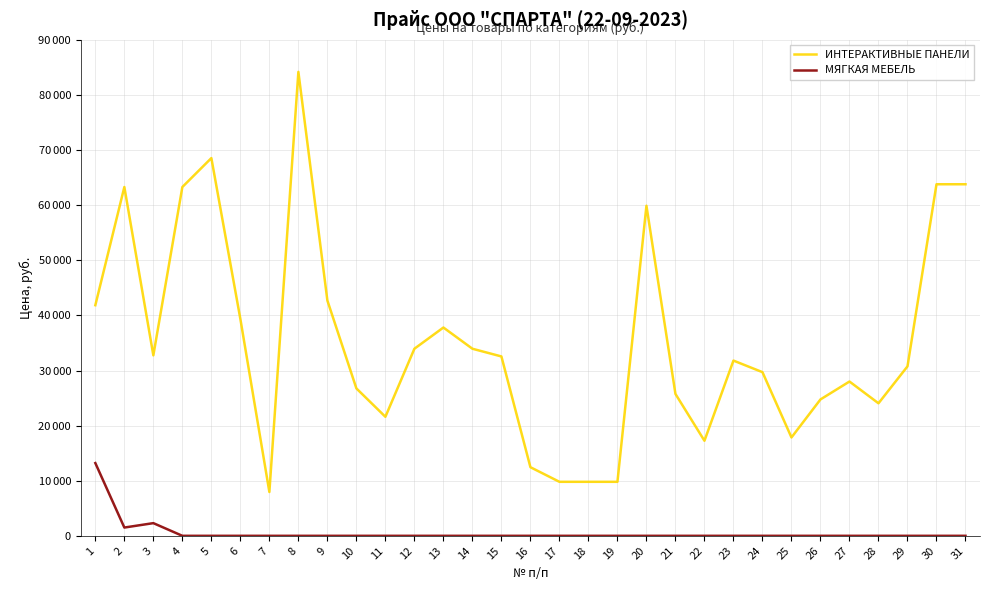

What is the difference between the highest and lowest values at 10?

26750